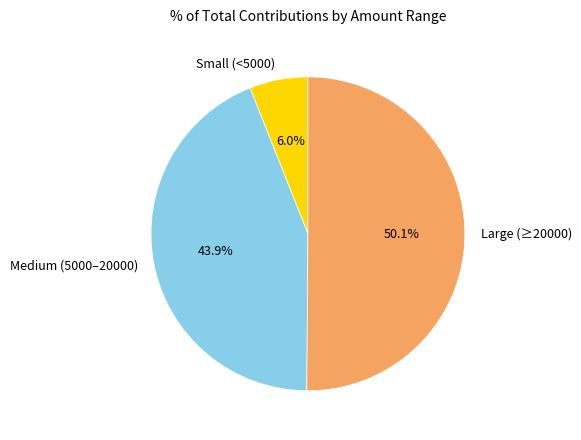

How many slices are in this pie chart?

3